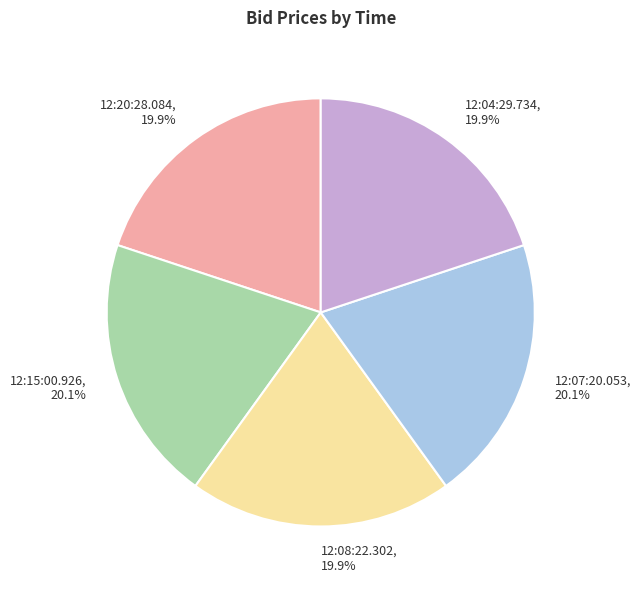

To the nearest percent, what percentage of the pie is 12:08:22.302?

20%